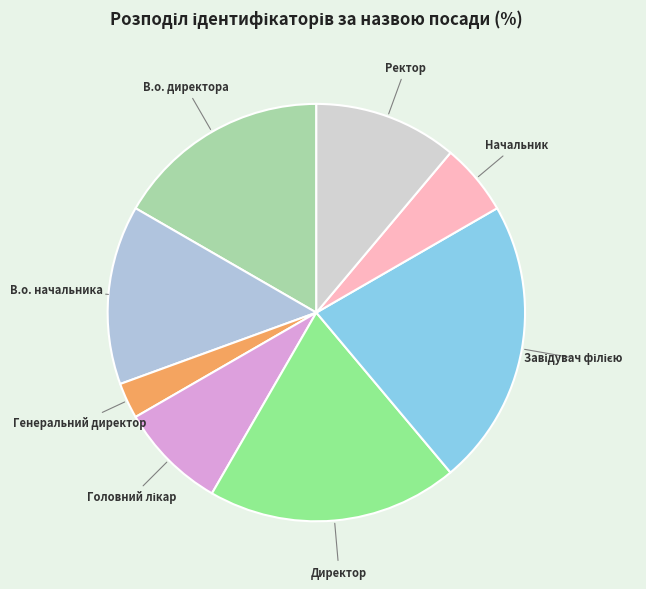

Does any single category account for the majority?

No